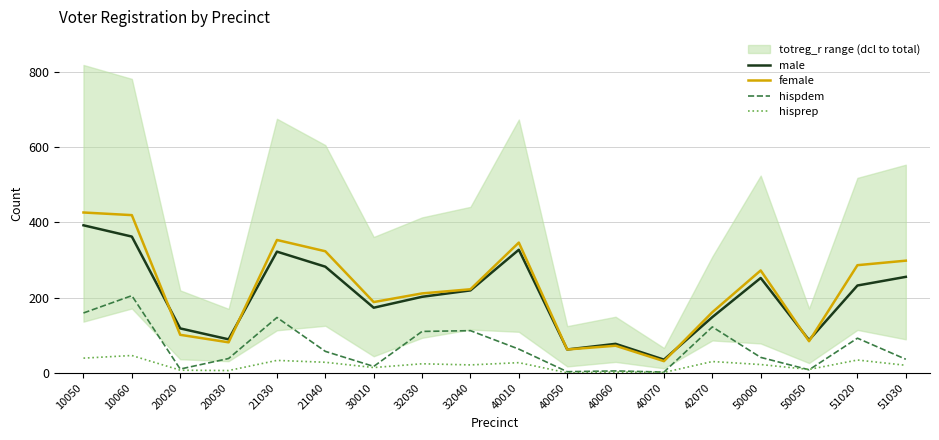

True or false: hisprep has a value of 22 at 50000.

True